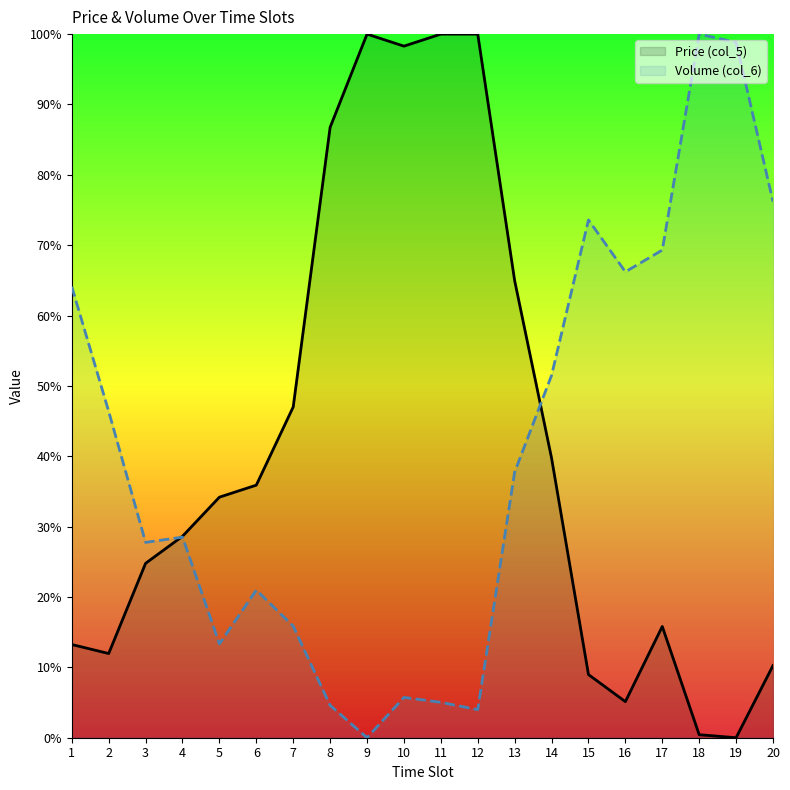

True or false: Volume (col_6) has a value of 27.8 at 3.

True